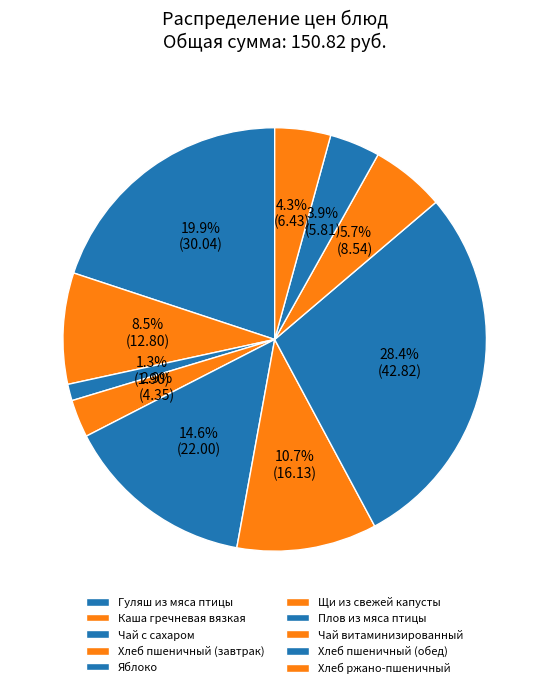

What percentage is the Щи из свежей капусты slice, to the nearest percent?

11%